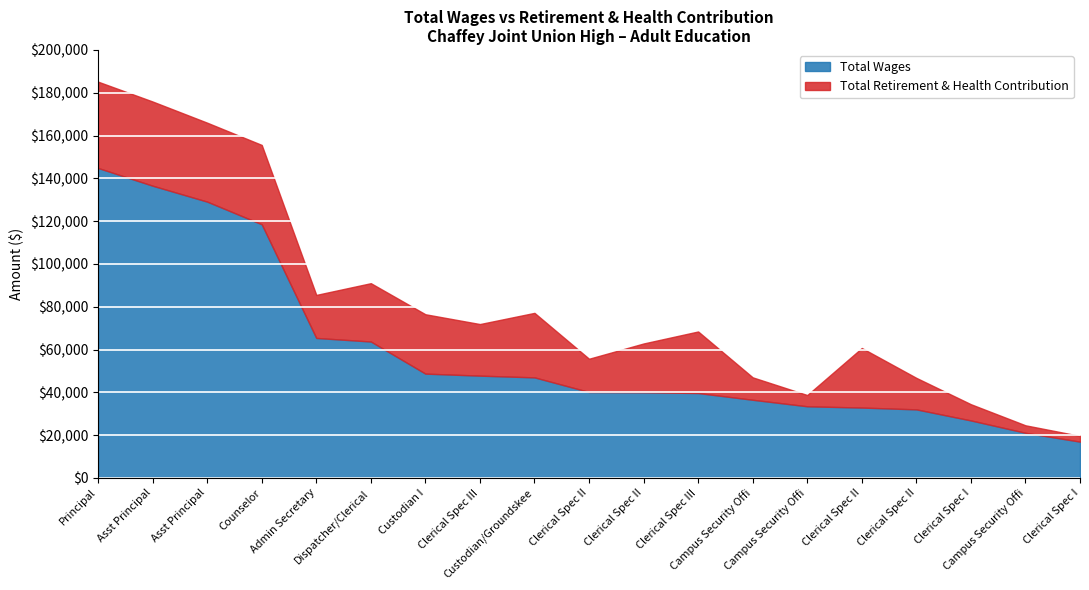

What is the label of the 3rd point from the right?

Clerical Spec I